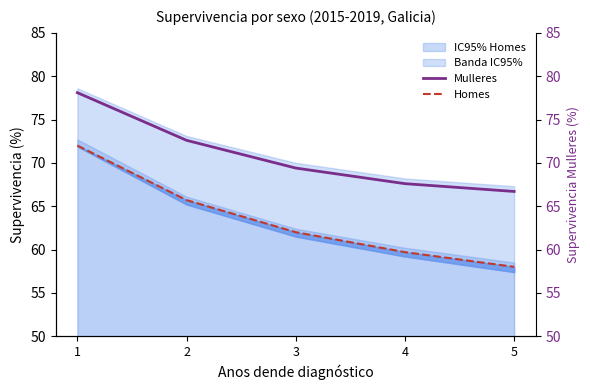

What is the minimum value for Homes?

58.0